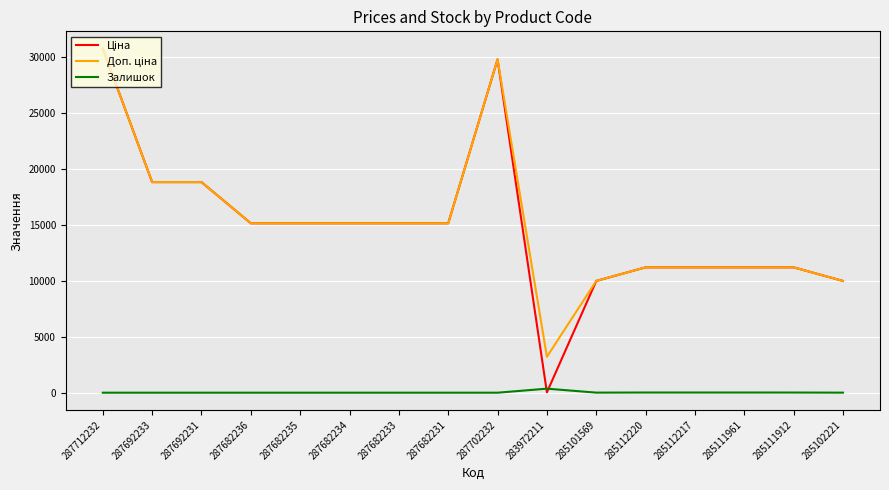

The Залишок series shows 0.0 at 287702232. True or false?

True